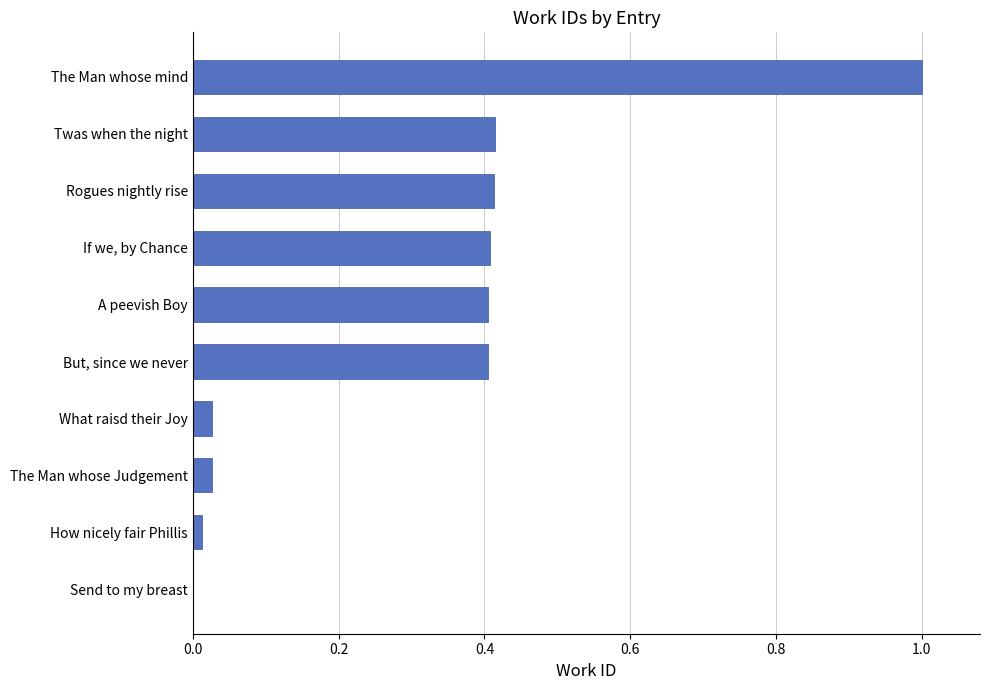

What is the sum of all values?

3.1